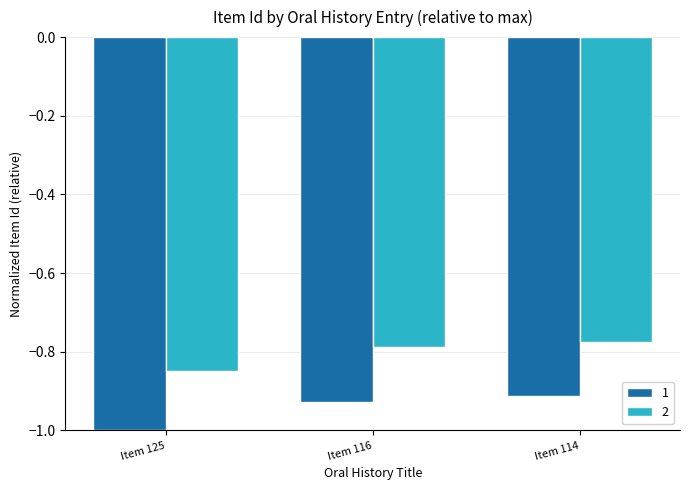

Which category has the highest value across all series?

Item 114